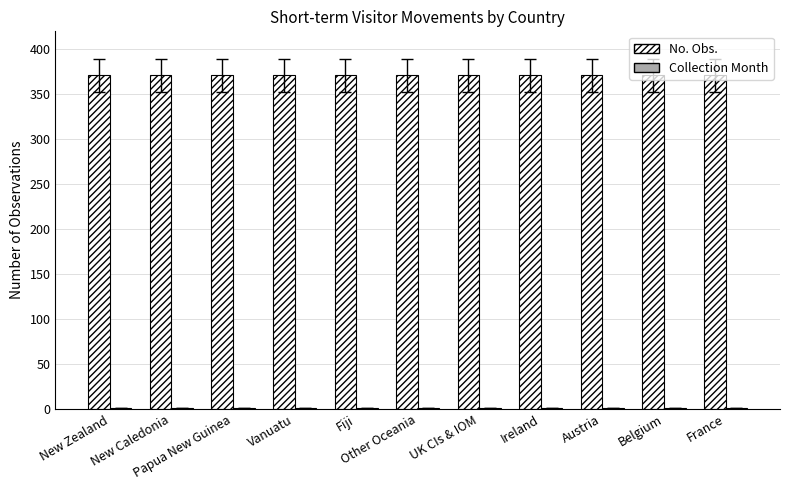

What is the maximum value shown in the chart?

371